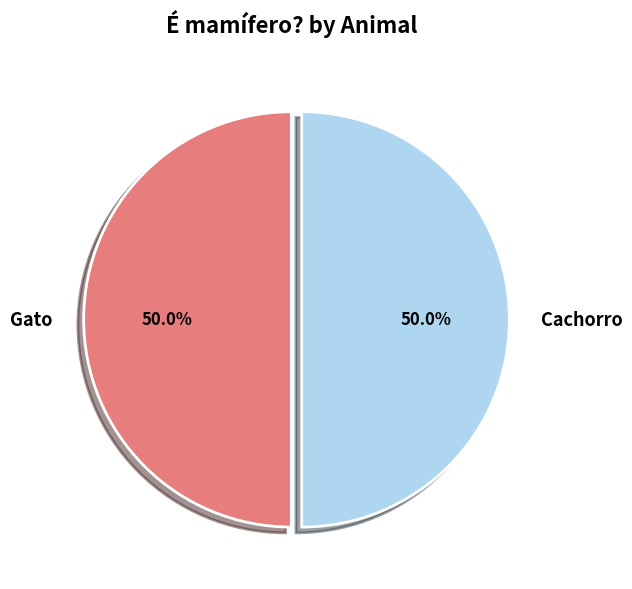

How many segments does this pie chart have?

2